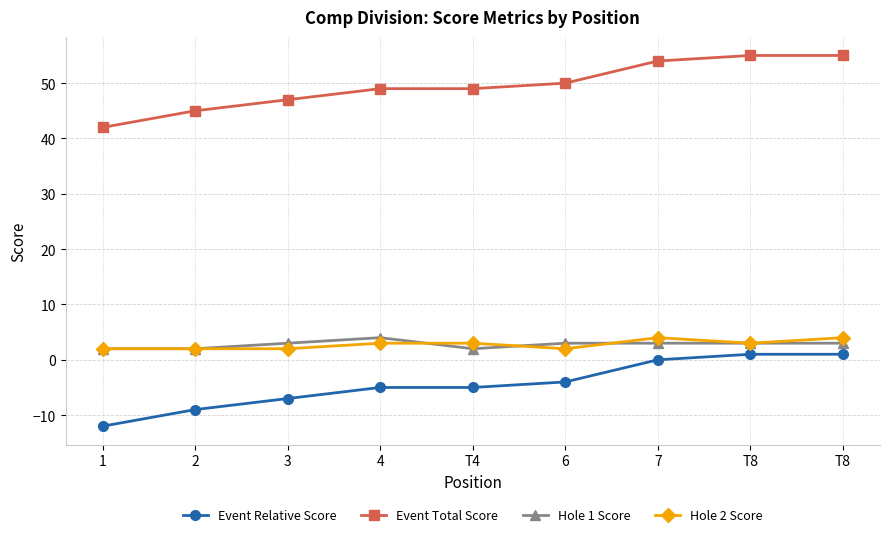

At how many categories does at least one series exceed 19?

9